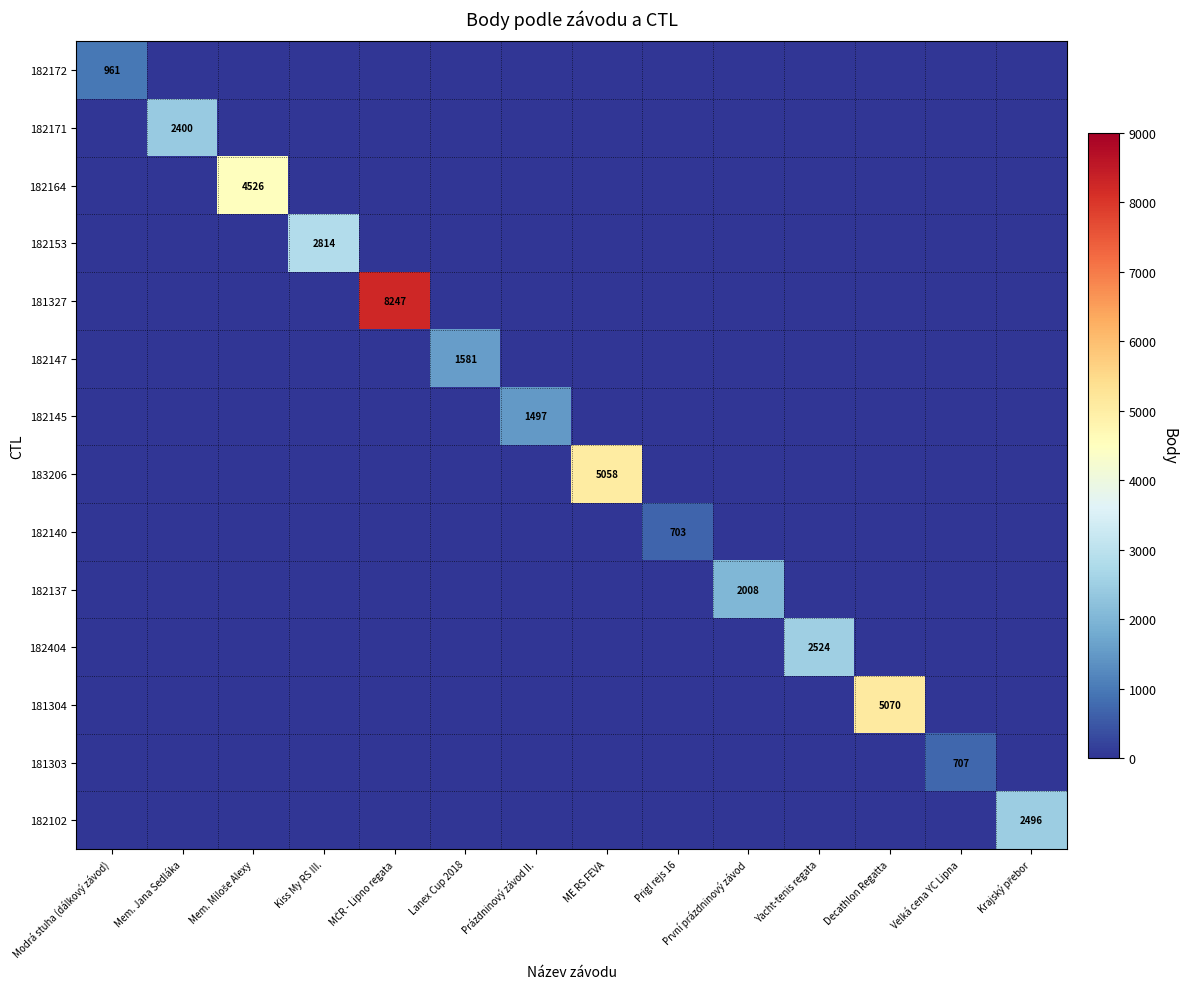

The value of 182404 at Yacht-tenis regata is 2524. True or false?

True